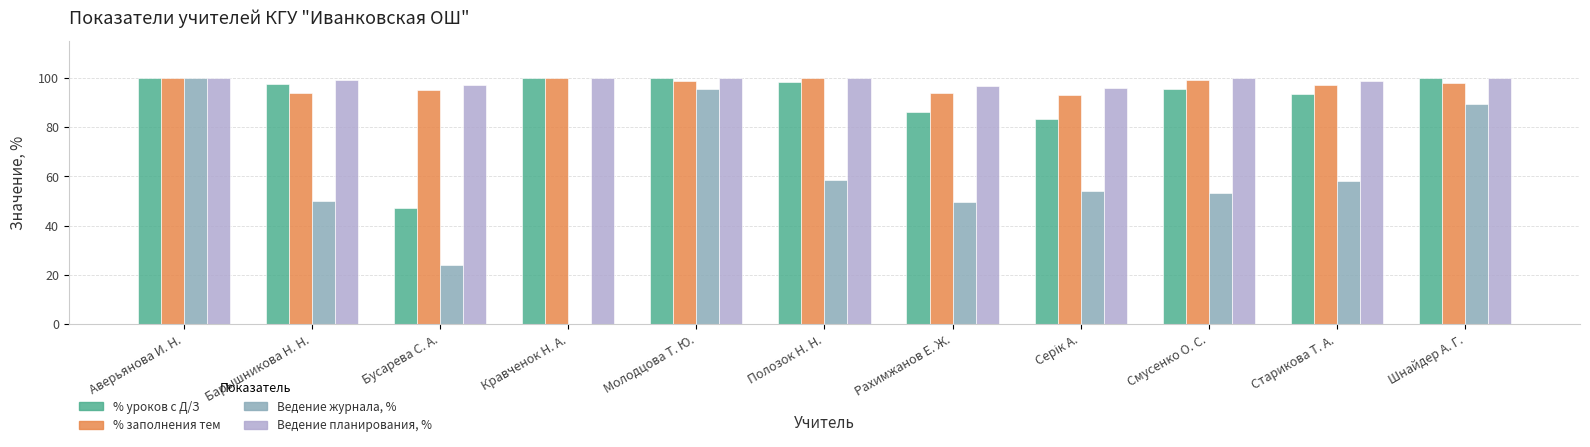

True or false: Ведение журнала, % has a value of 0.0 at Кравченок Н. А..

True